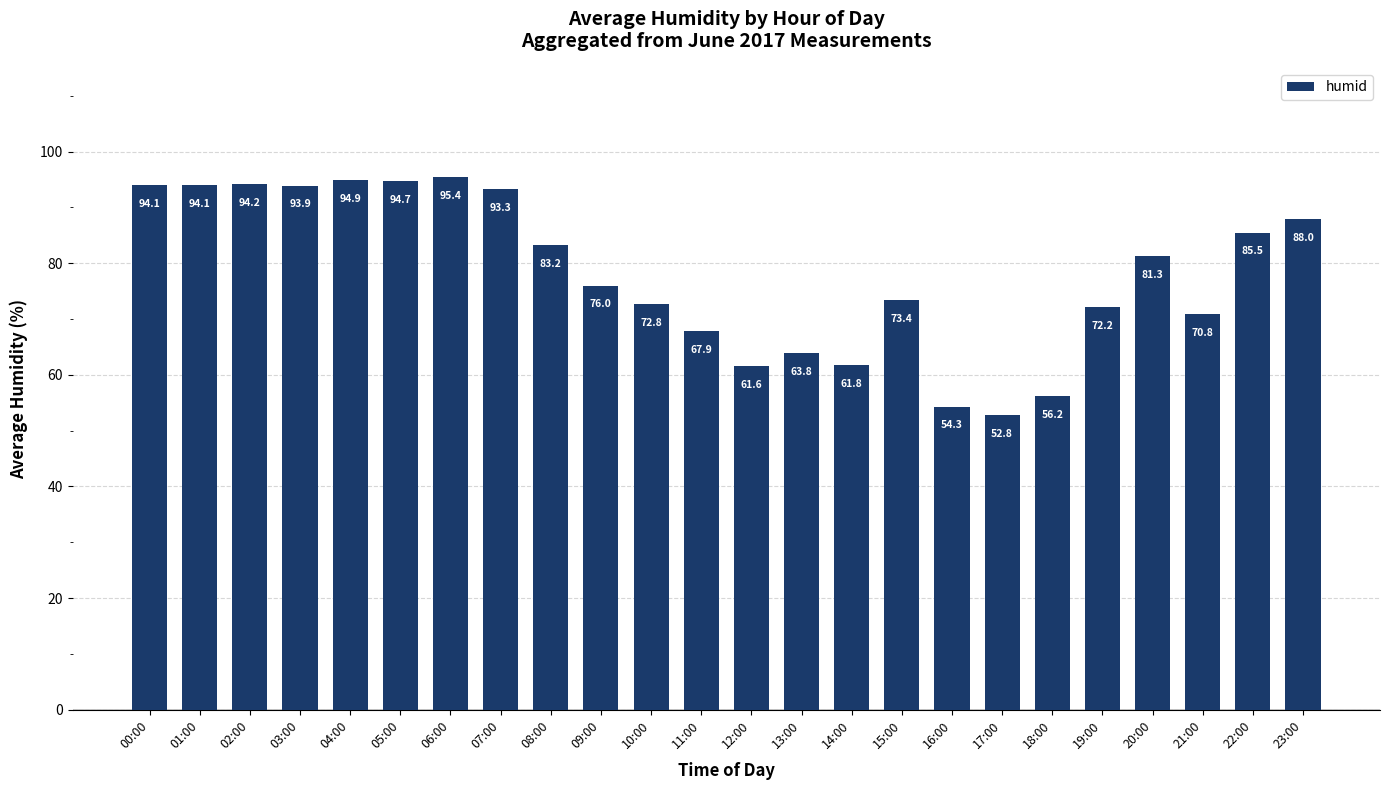

Between 02:00 and 09:00, which is larger?

02:00